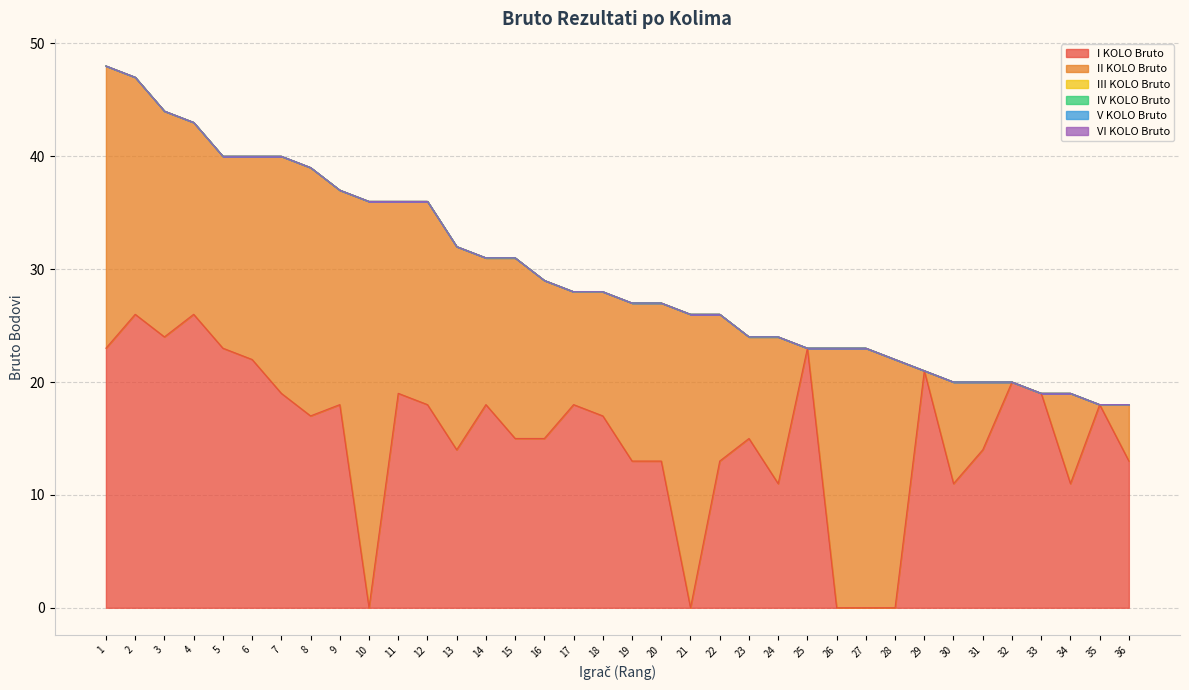

True or false: I KOLO Bruto and II KOLO Bruto cross at least once.

True